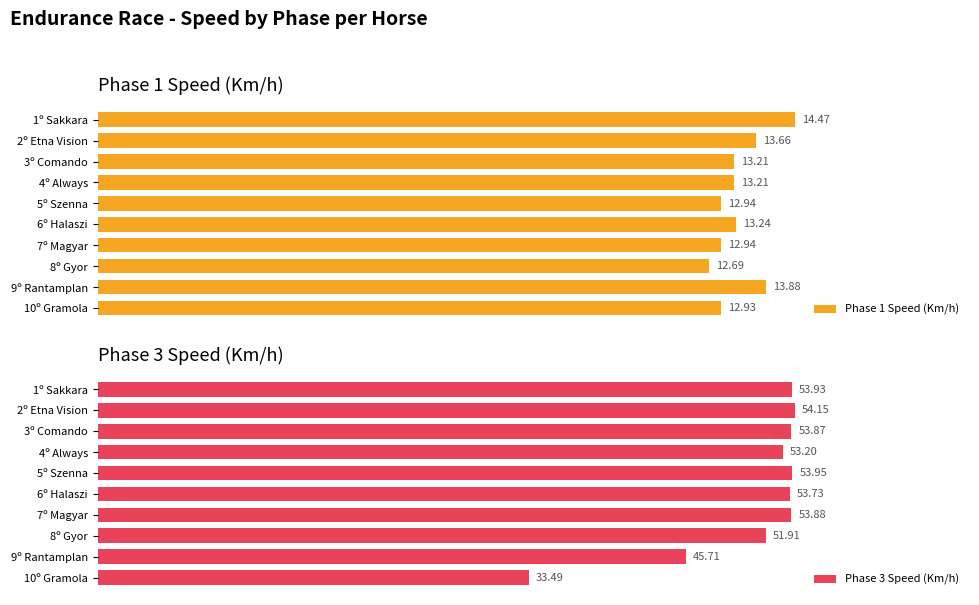

List the labels in order of Phase 3 Speed (Km/h) value, largest first.

2º Etna Vision, 5º Szenna, 1º Sakkara, 7º Magyar, 3º Comando, 6º Halaszi, 4º Always, 8º Gyor, 9º Rantamplan, 10º Gramola